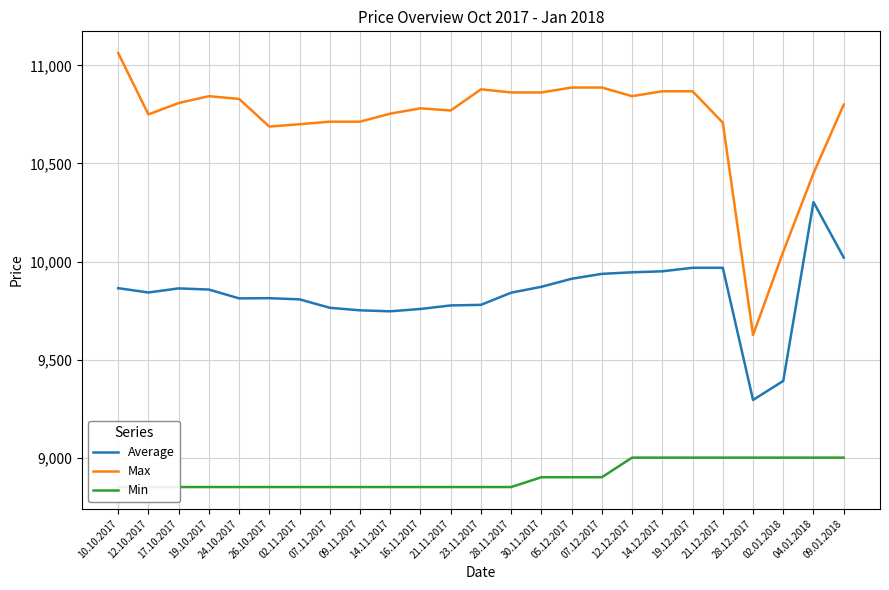

Is this an area chart (filled region under the line)?

No